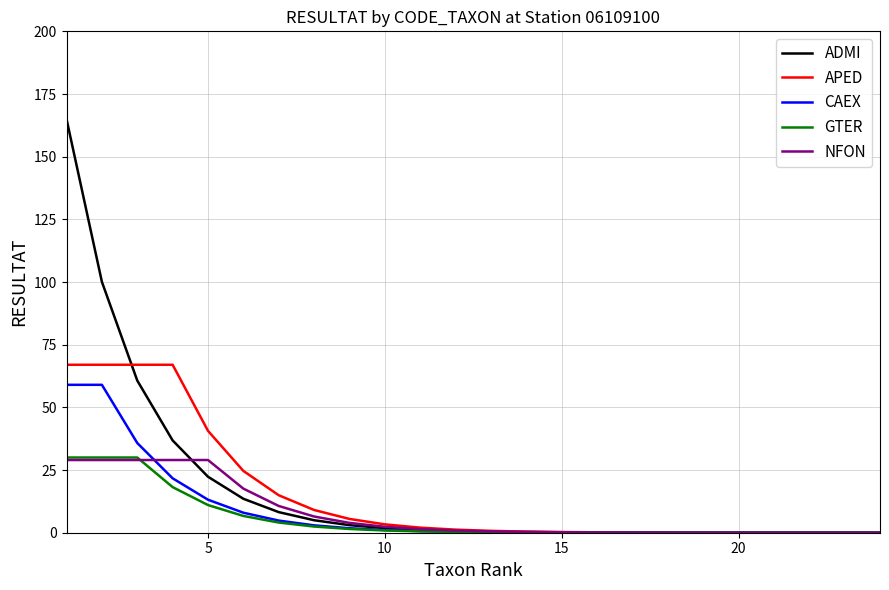

What is the maximum value shown in the chart?

165.0